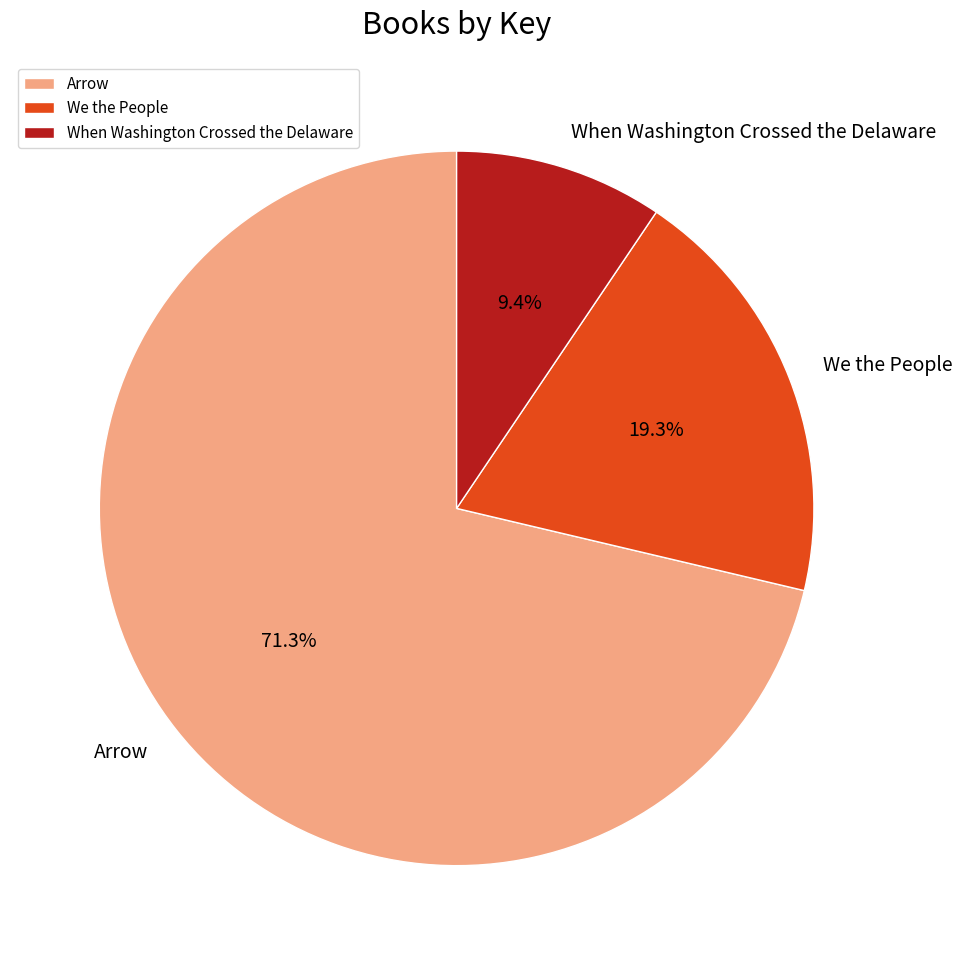

How many slices are in this pie chart?

3